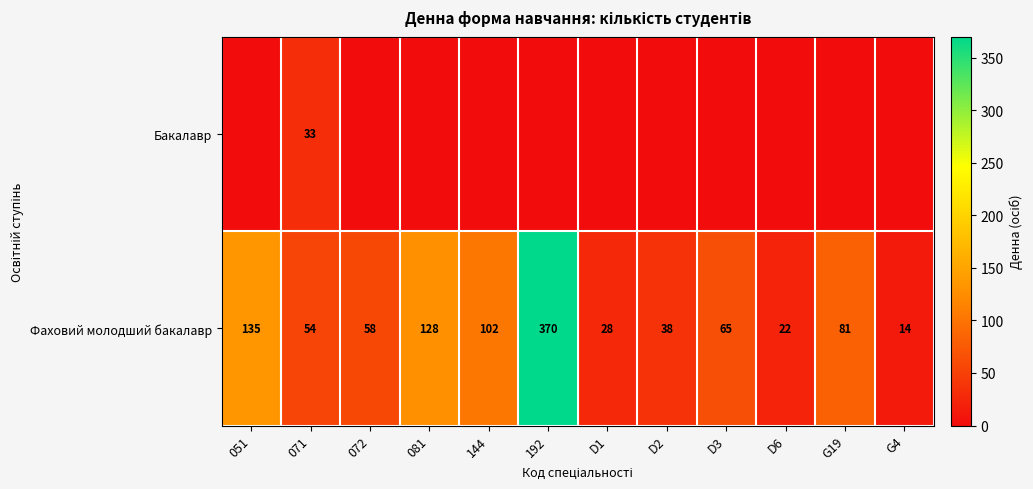

What is the maximum value for Фаховий молодший бакалавр?

370